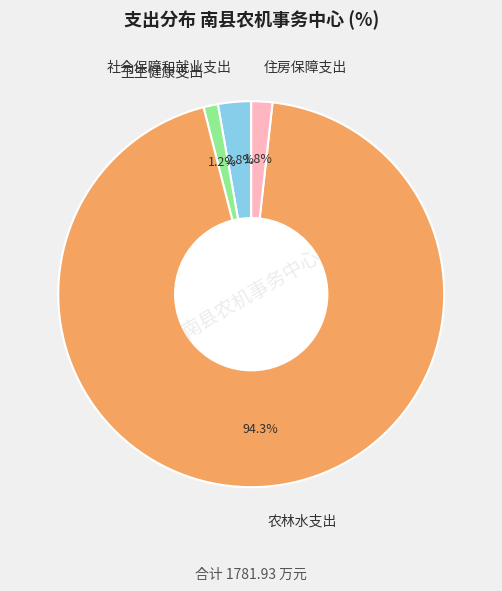

Which category has the smallest portion of the pie?

卫生健康支出